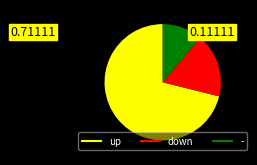

Which category accounts for the majority?

up